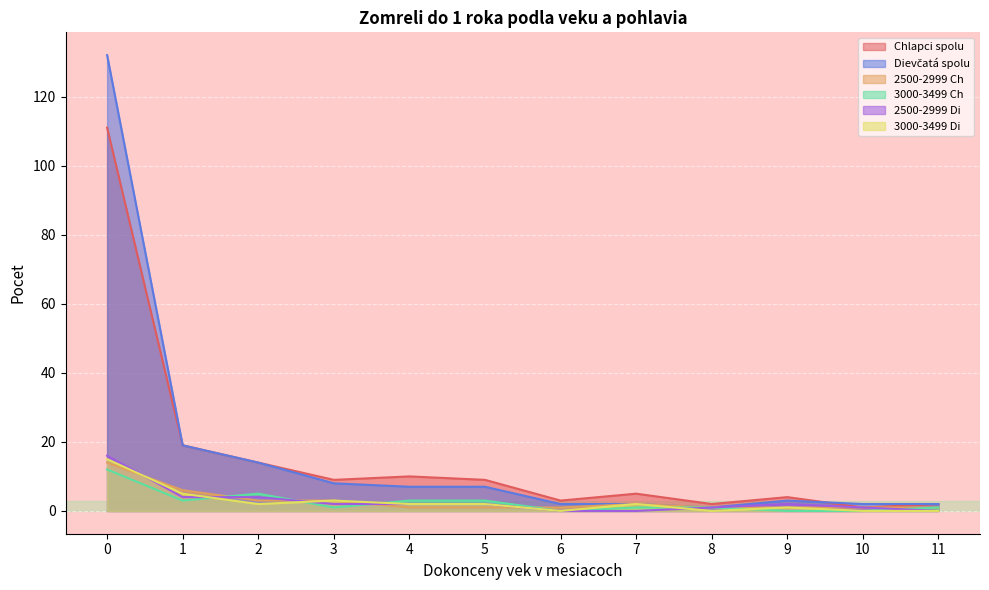

At which label does Chlapci spolu reach its minimum?

10